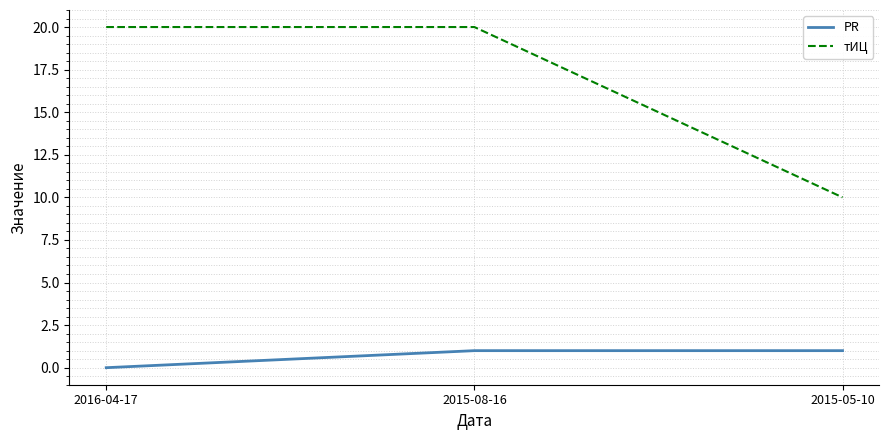

Does the chart display data point markers on the line(s)?

No